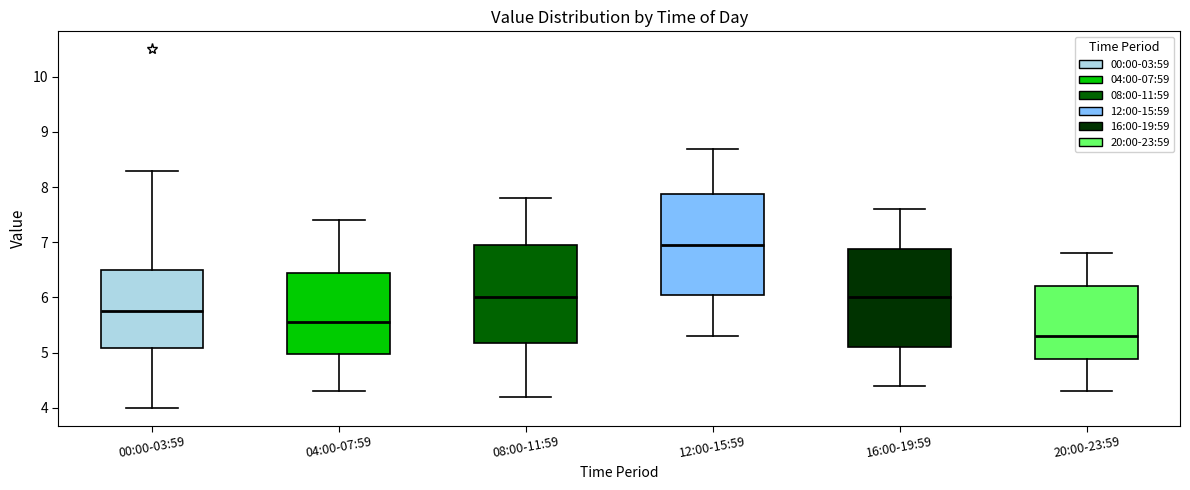

Where does the median line of the box for 08:00-11:59 sit on the y-axis? The values are not printed on the chart, so give them approximately, as read against the axis.

6.0